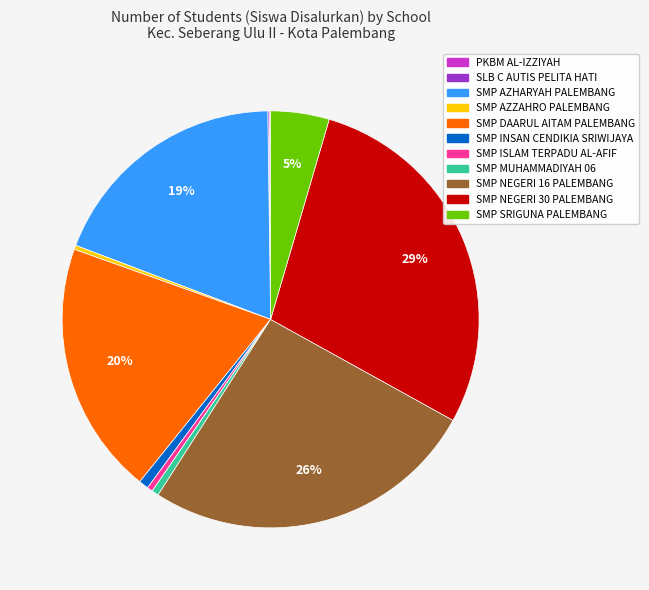

Which slice is the largest?

SMP NEGERI 30 PALEMBANG